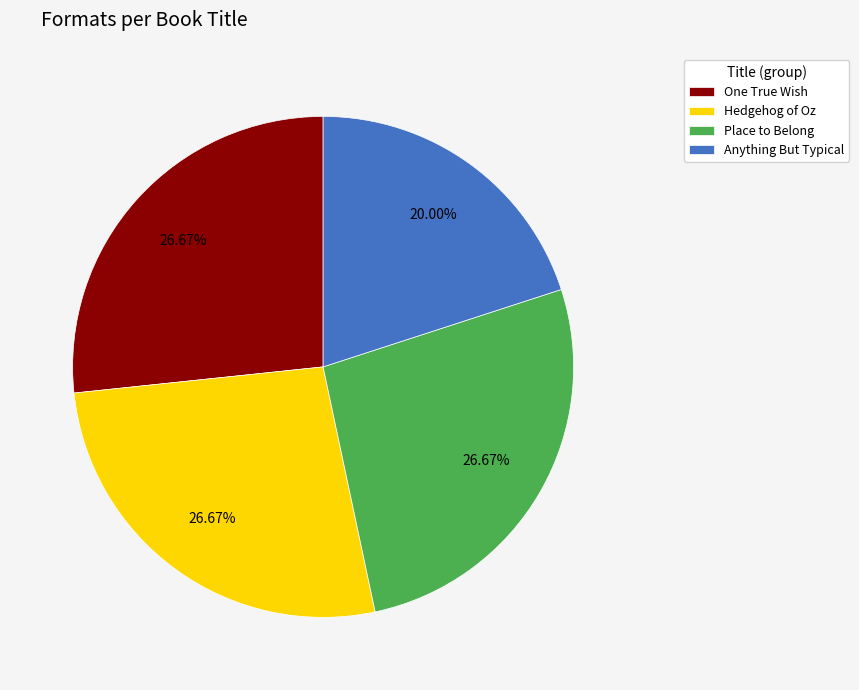

Does Place to Belong account for over 50% of the chart?

No